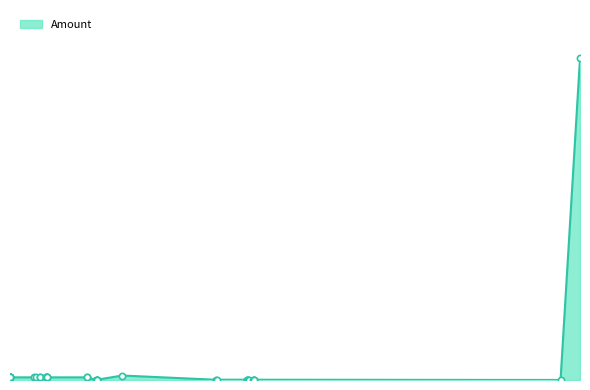

What is the change in value from 2019-05-14 00:09:45 to 2019-05-13 04:02:10?

-6.9